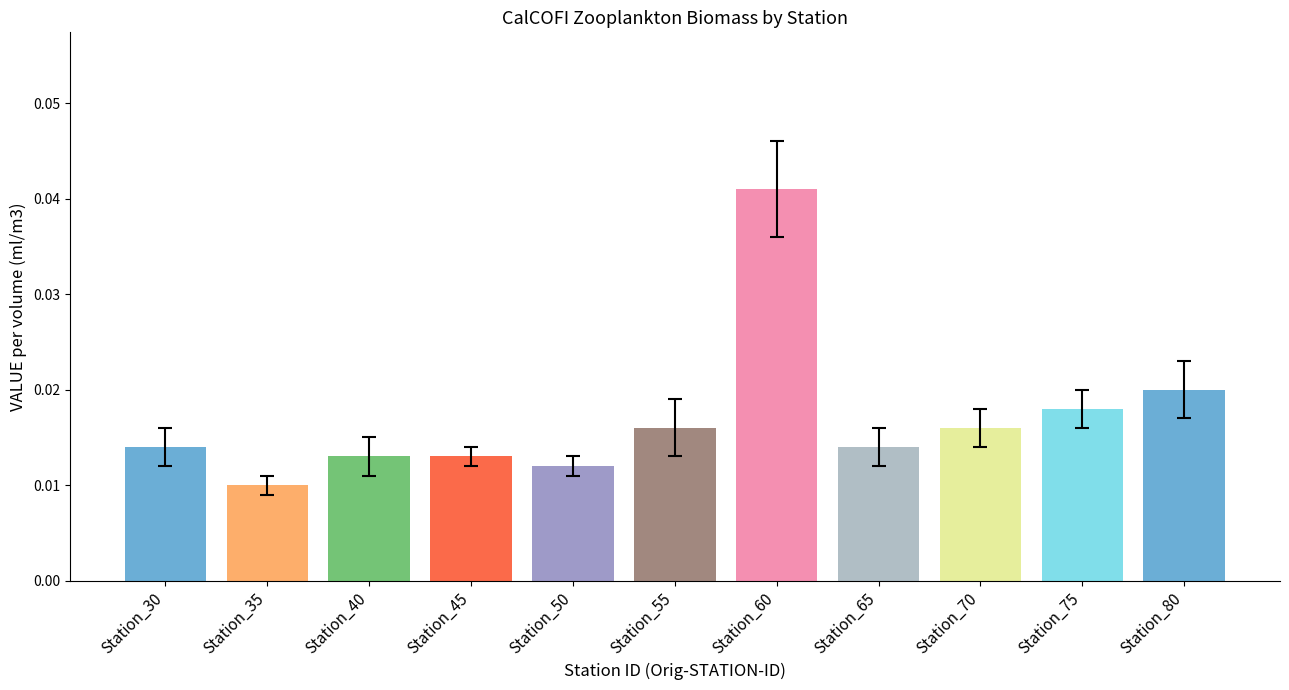

Between Station_35 and Station_30, which is larger?

Station_30